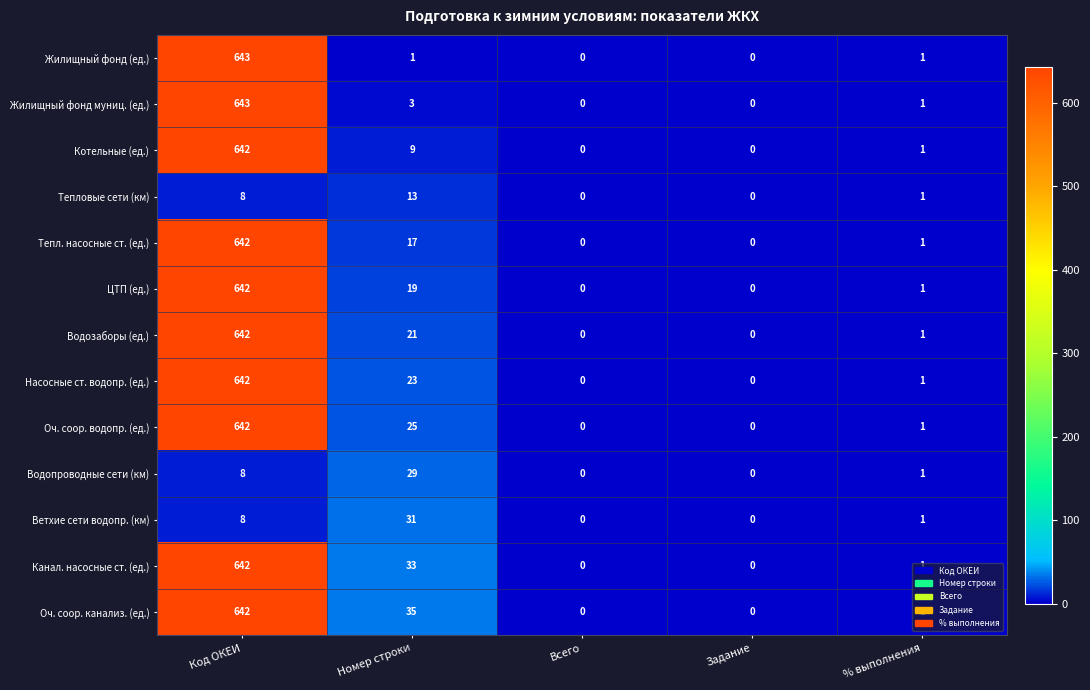

Between Номер строки and % выполнения, which series saw the biggest shift?

Оч. соор. канализ. (ед.)